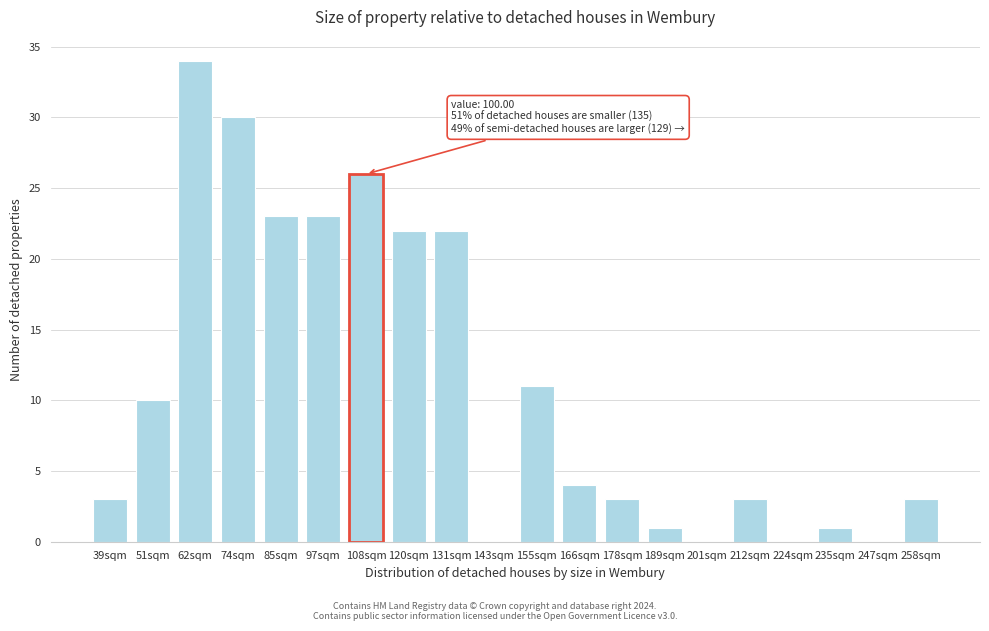

Reading left to right, what are all the values shown in this chart?

39sqm=3	51sqm=10	62sqm=34	74sqm=30	85sqm=23	97sqm=23	108sqm=26	120sqm=22	131sqm=22	143sqm=0	155sqm=11	166sqm=4	178sqm=3	189sqm=1	201sqm=0	212sqm=3	224sqm=0	235sqm=1	247sqm=0	258sqm=3